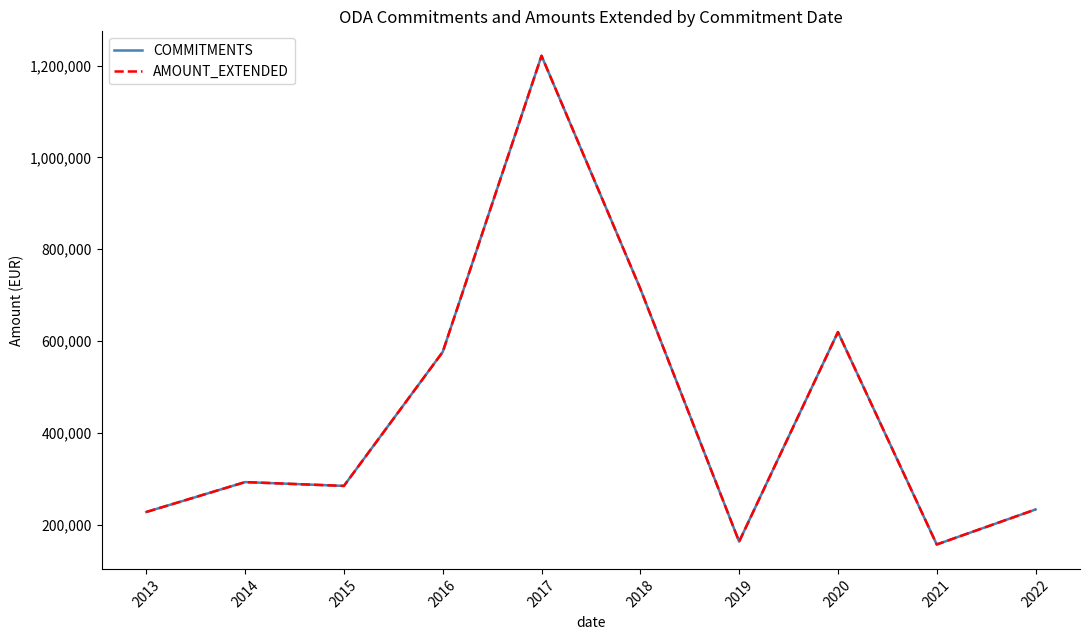

Does the chart have visible grid lines?

No